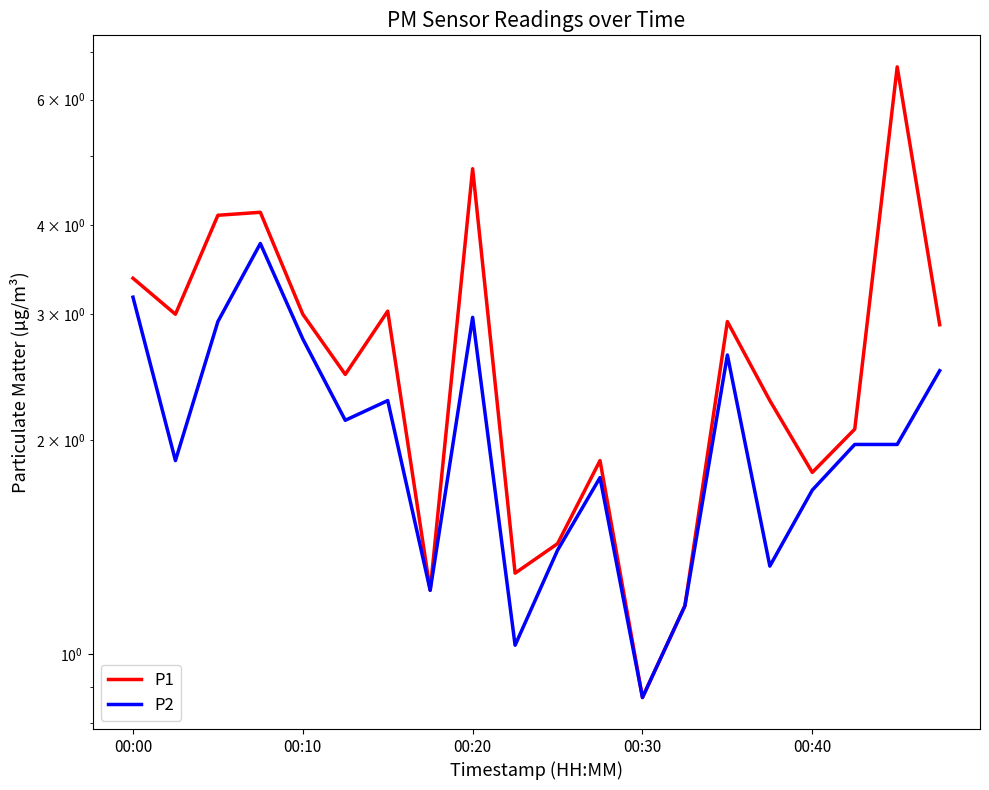

True or false: P1 and P2 cross at least once.

False